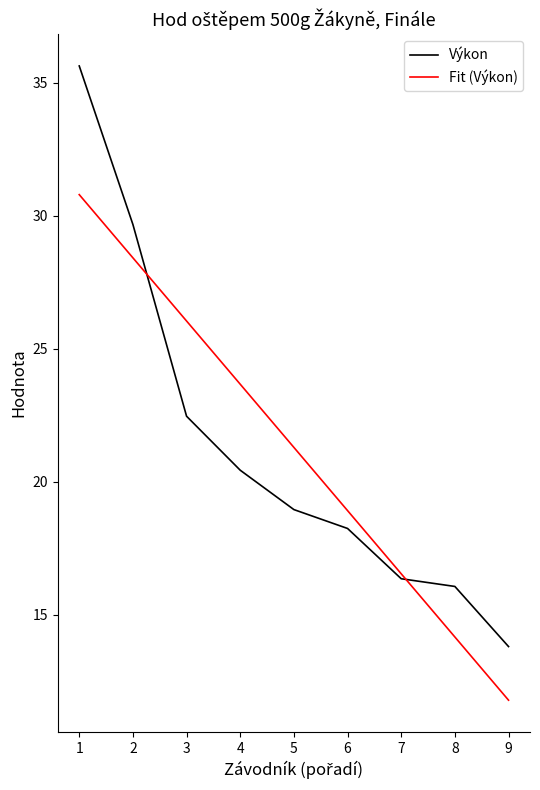

How many intersections are there between Fit (Výkon) and Výkon?

2